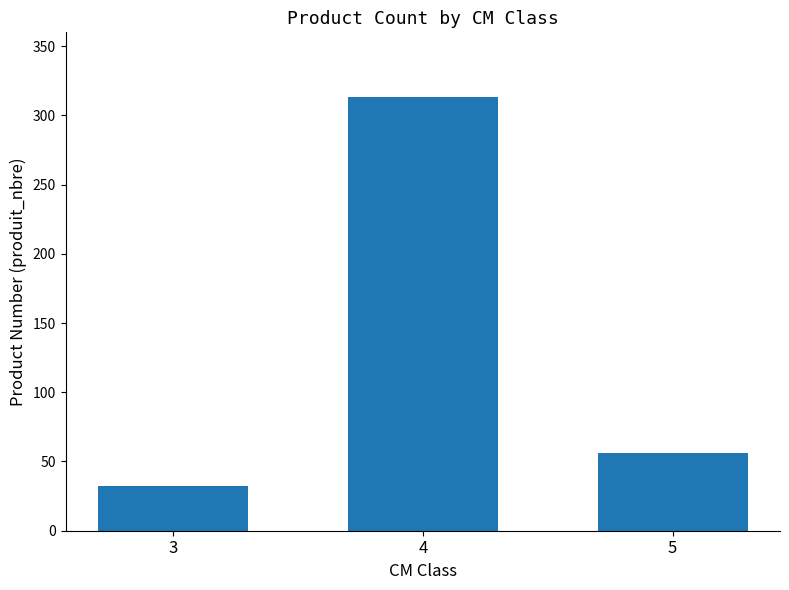

What is the average value?

134